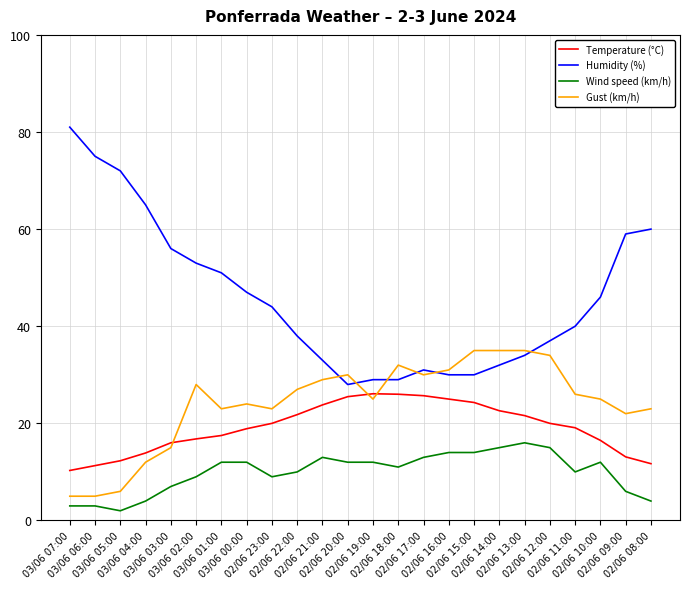

Which series has the largest total across all categories?

Humidity (%)